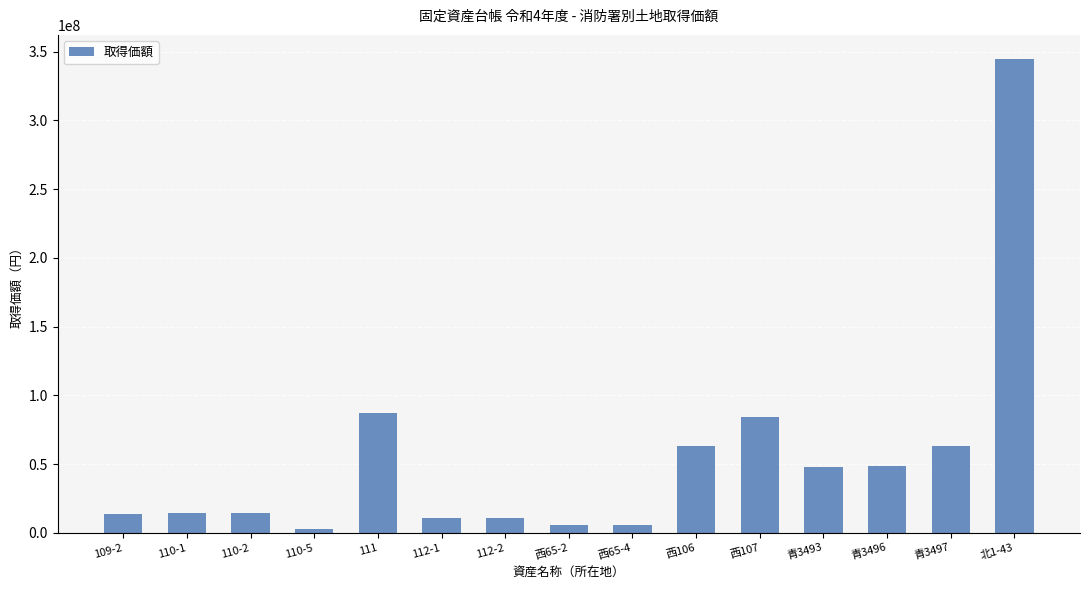

What is the ratio of the value at 青3497 to the value at 110-2?

4.3